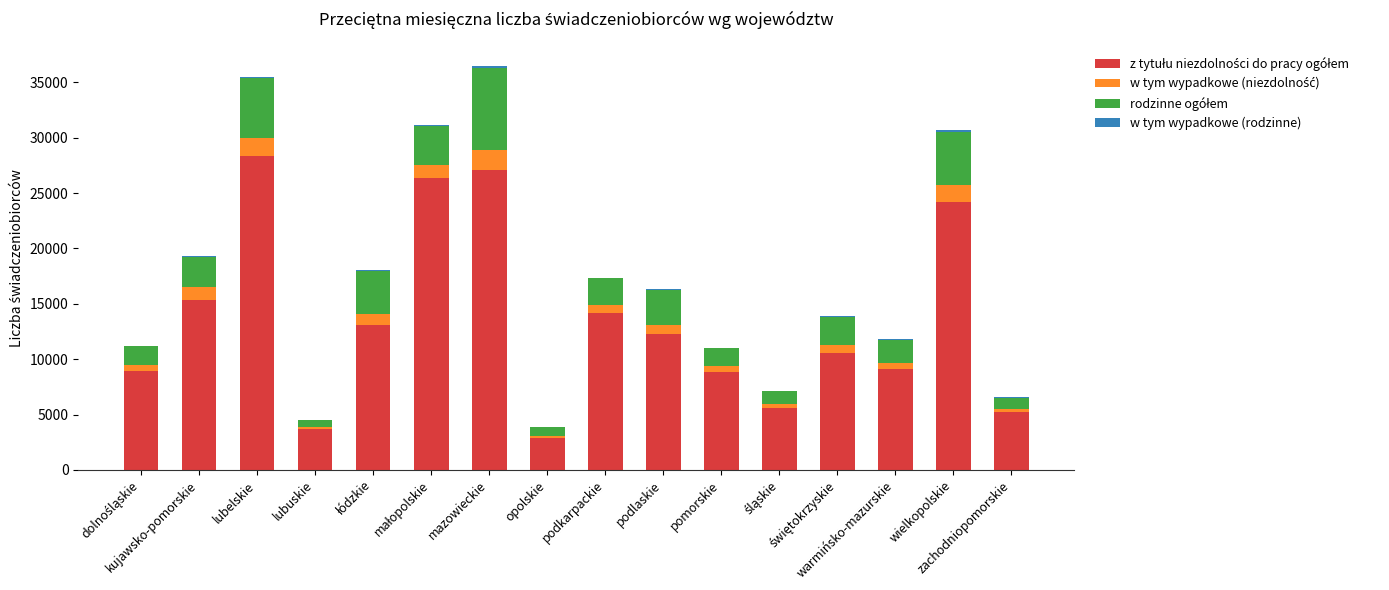

Count the number of data series in this chart.

4